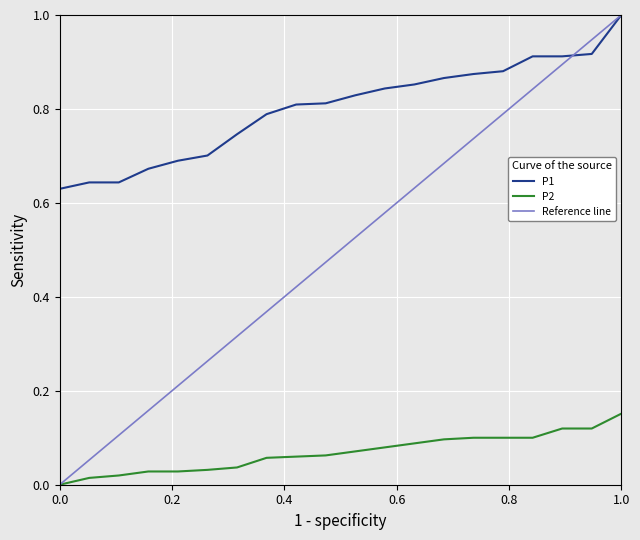

True or false: P2 and P1 cross at least once.

False